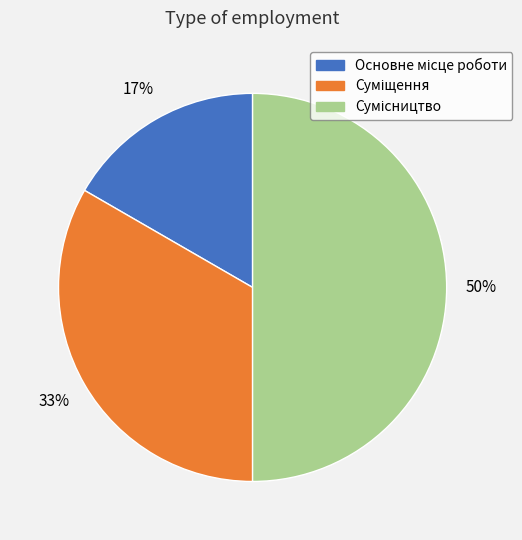

To the nearest percent, what is the difference between the largest and smallest slice percentages?

33%